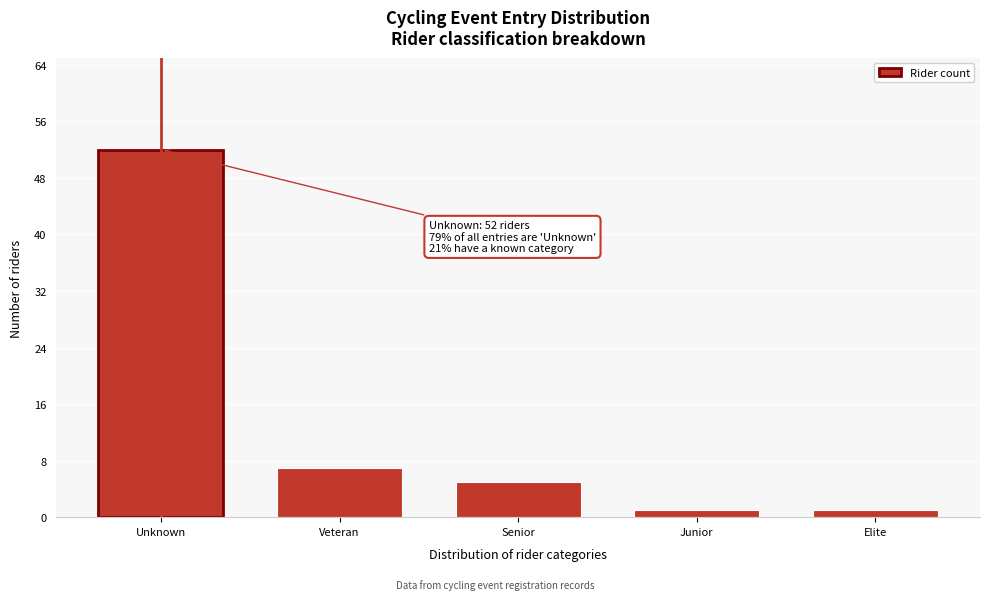

Reading left to right, extract all data points from this chart.

52	7	5	1	1